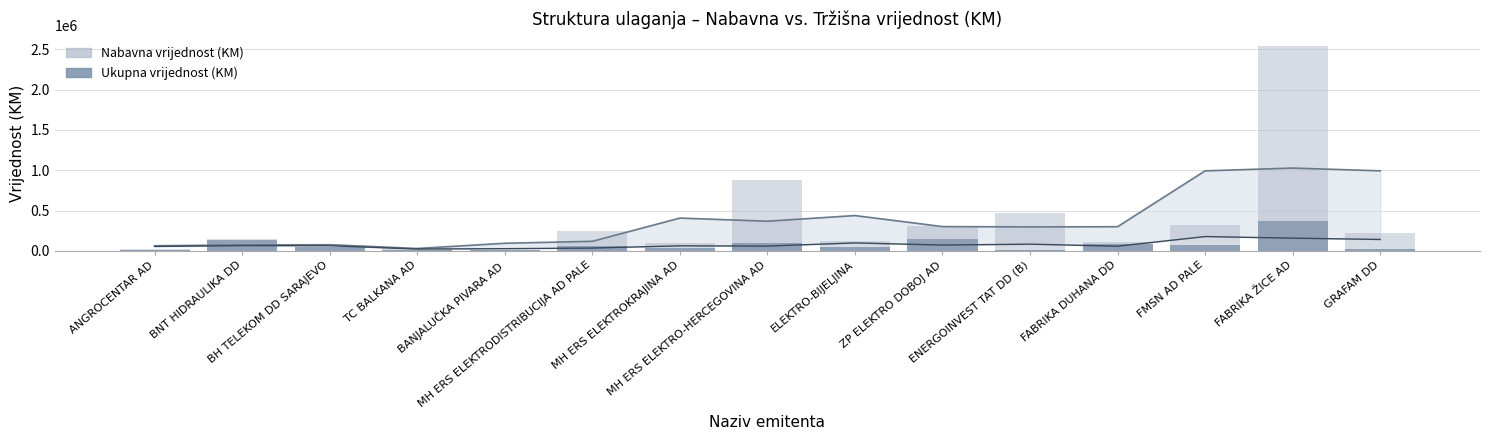

What is the sum of the Nabavna vrijednost (KM) values at GRAFAM DD and BH TELEKOM DD SARAJEVO?

265576.0